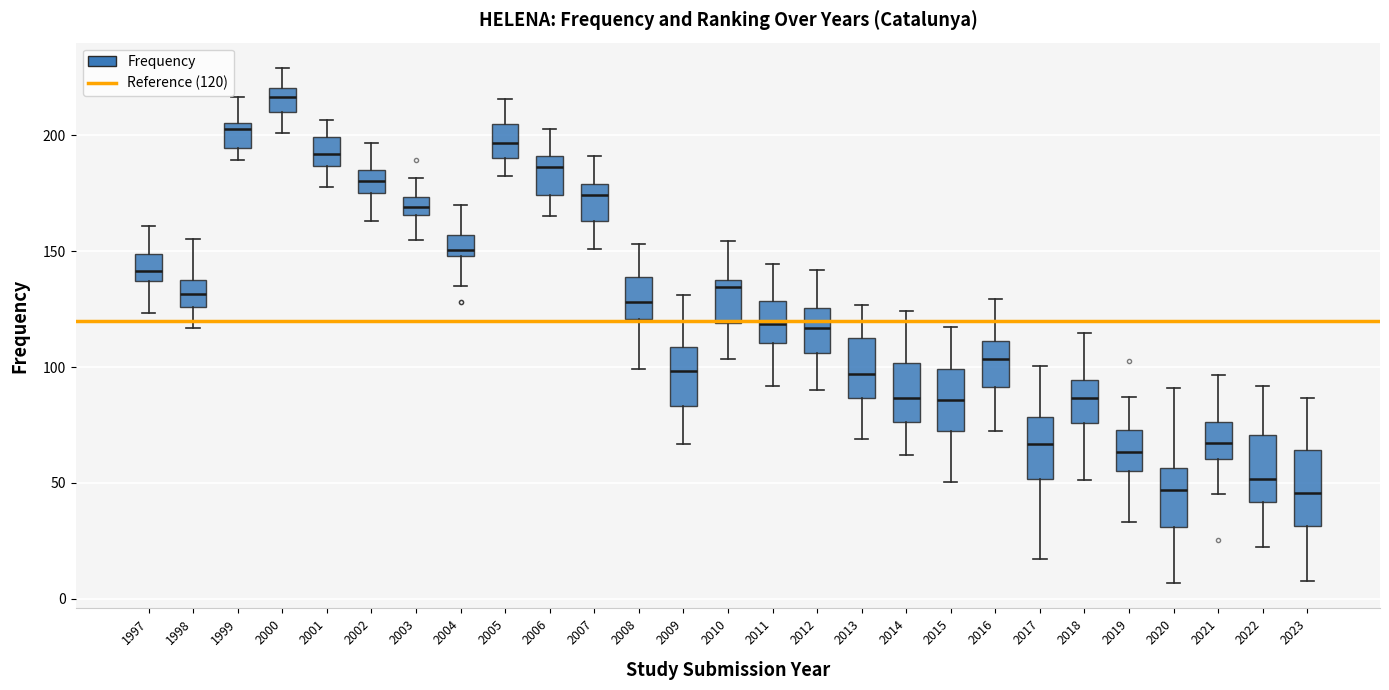

Where is the lower edge of the box at x = 2014 on the y-axis? The values are not printed on the chart, so give them approximately, as read against the axis.

75